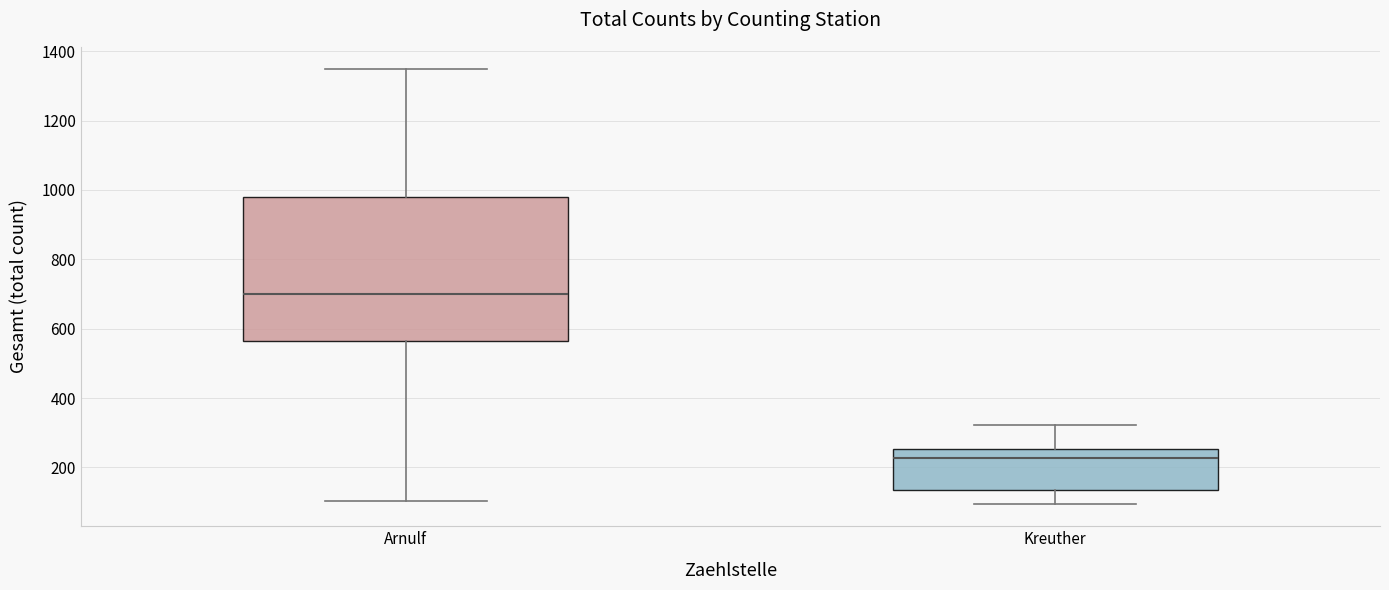

Reading left to right, read every box against the y-axis: the position of its median line, the range the box covers, and the ends of its whiskers. The values are not printed on the chart, so give them approximately, as read against the axis.

Arnulf: median 700, box 560 to 980, whiskers 100 to 1360
Kreuther: median 220, box 140 to 260, whiskers 100 to 320